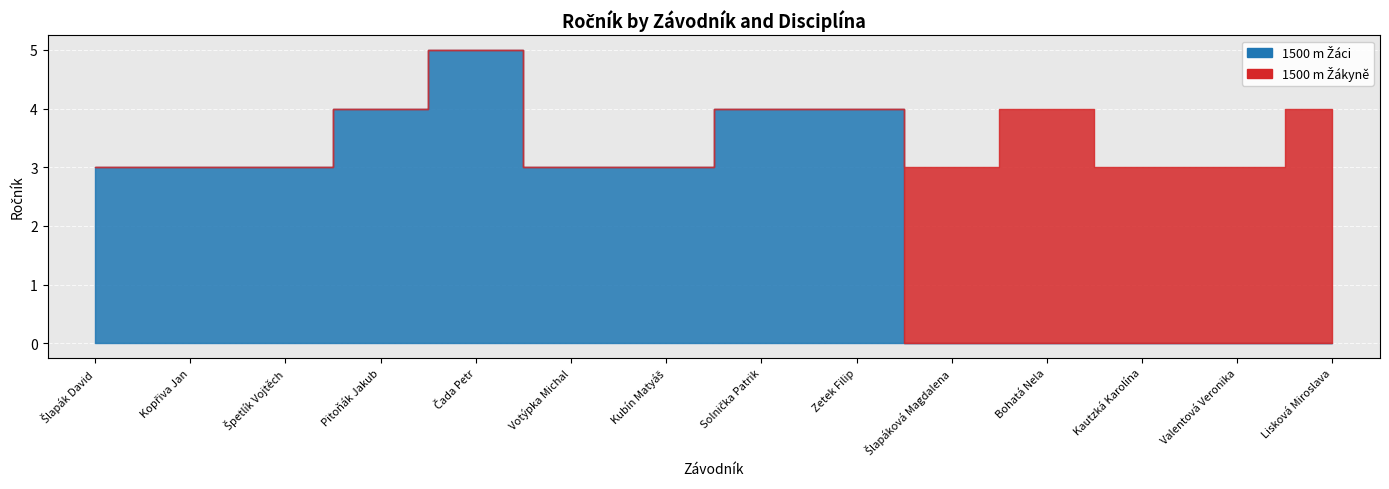

What is the value of the 1500 m Žáci point at the 2nd from the left?

3